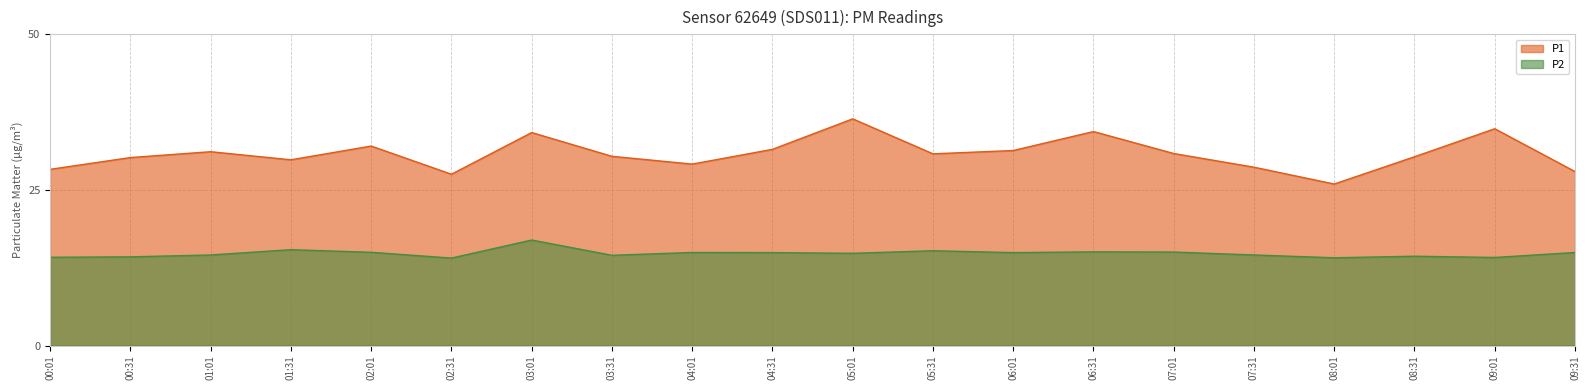

What is the sum of the P2 values at 02:31 and 01:31?

29.5